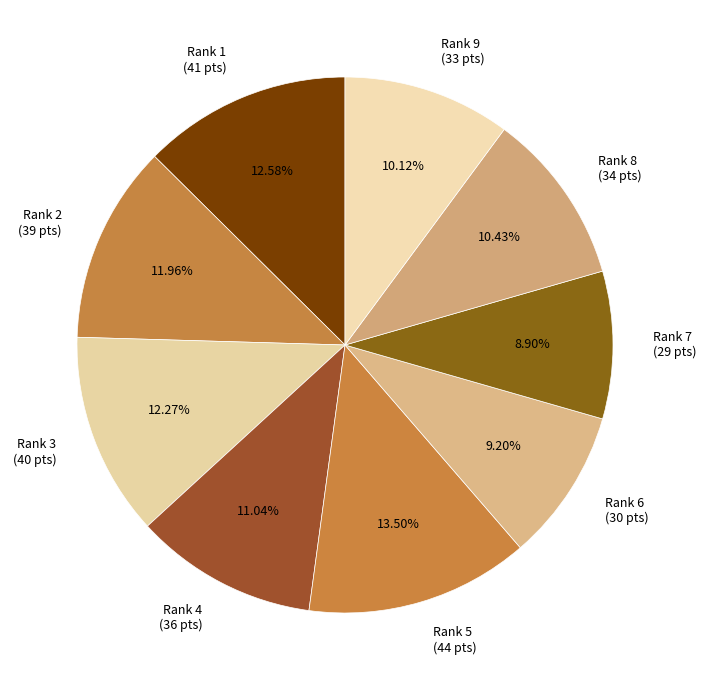

How many slices are in this pie chart?

9